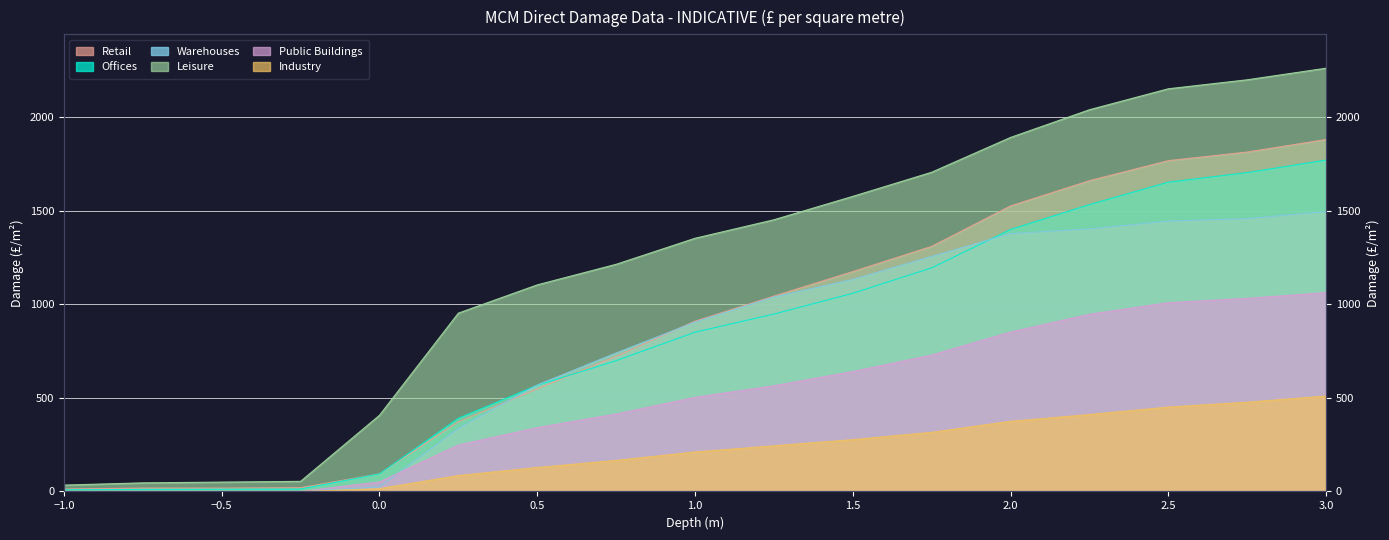

How many values in the Industry series are below 211?

8